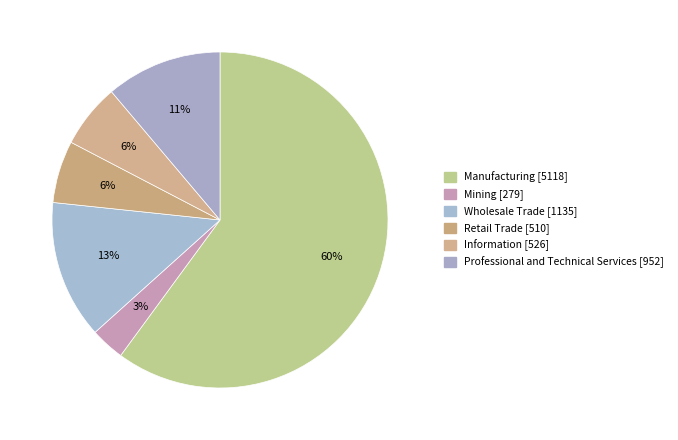

To the nearest percent, what percentage of the pie is Mining?

3%